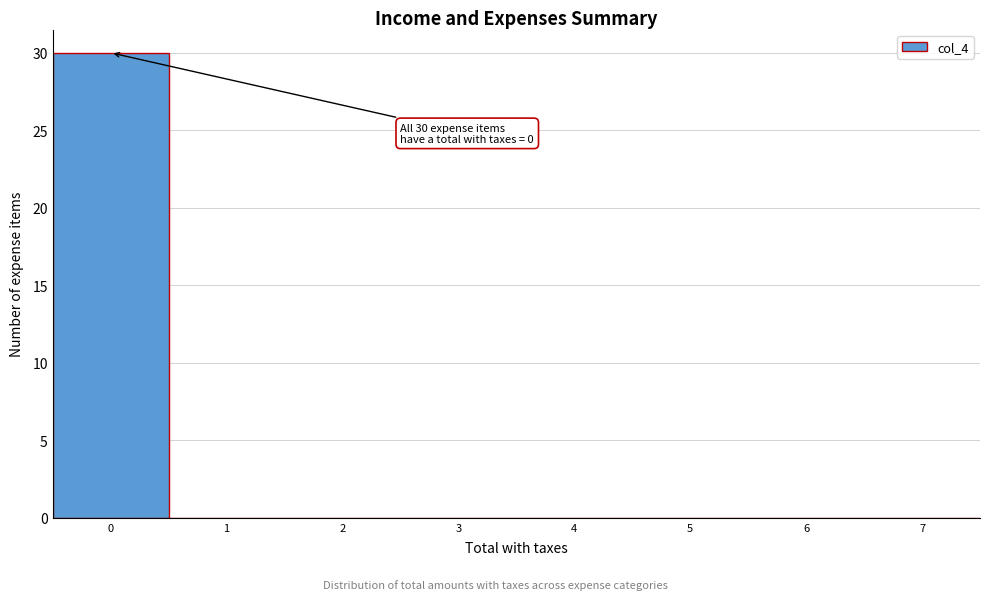

Which range on the x-axis has the tallest bar?

-0.5 to 0.5